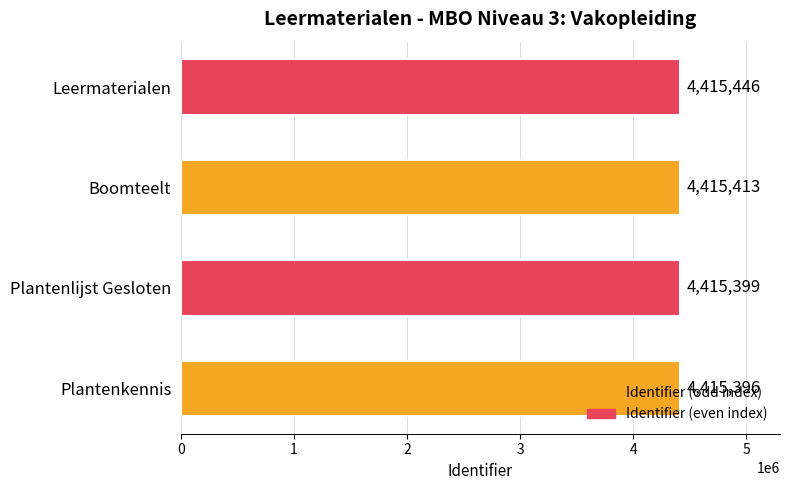

What is the average value?

4415414